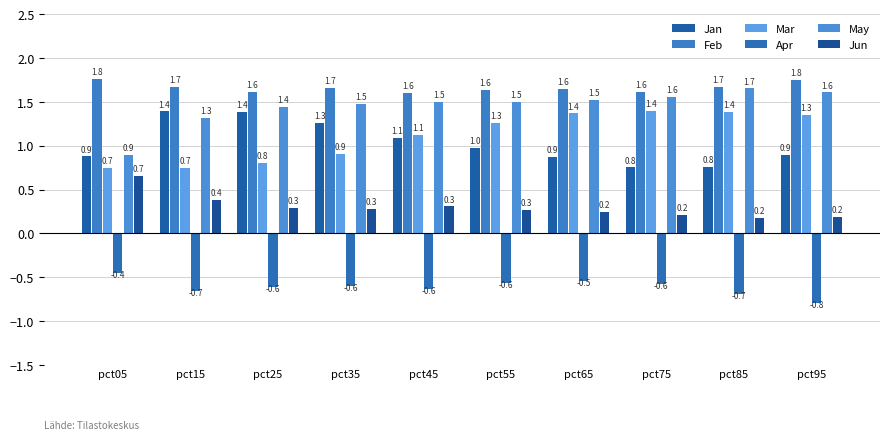

What is the difference between the highest and lowest values at pct15?

2.3